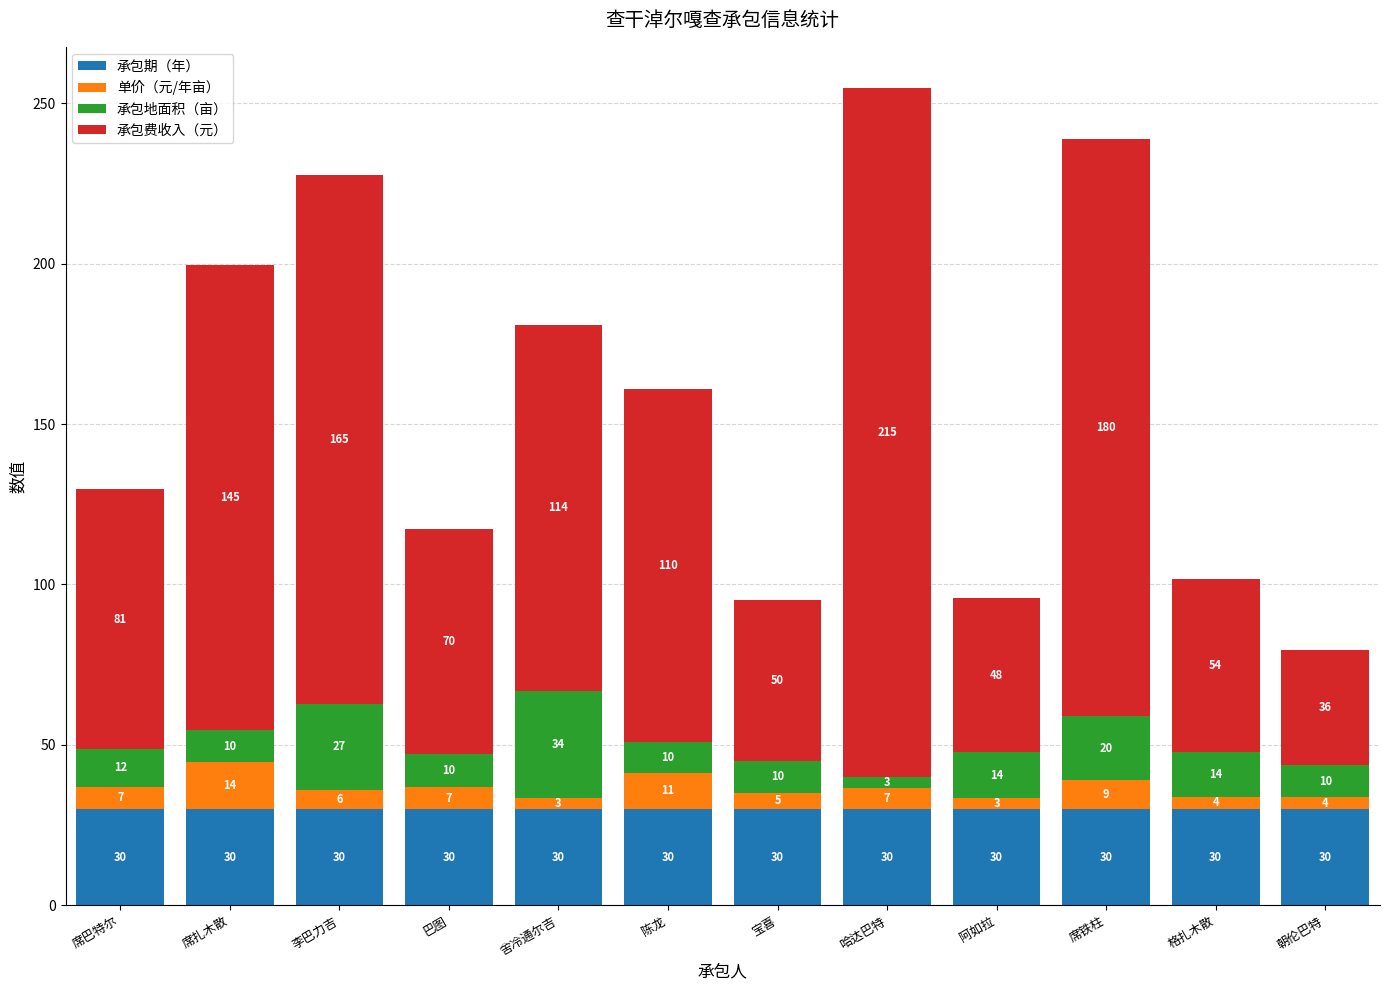

At which category is the sum across all series the highest?

哈达巴特